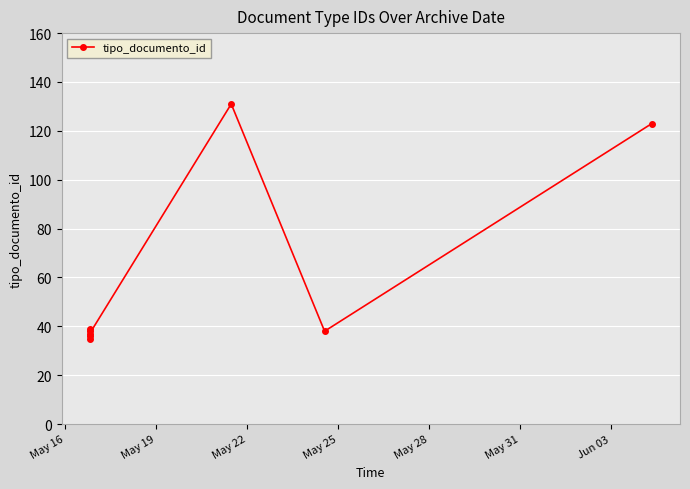

Is it true that the value at May 31 is 90?

False